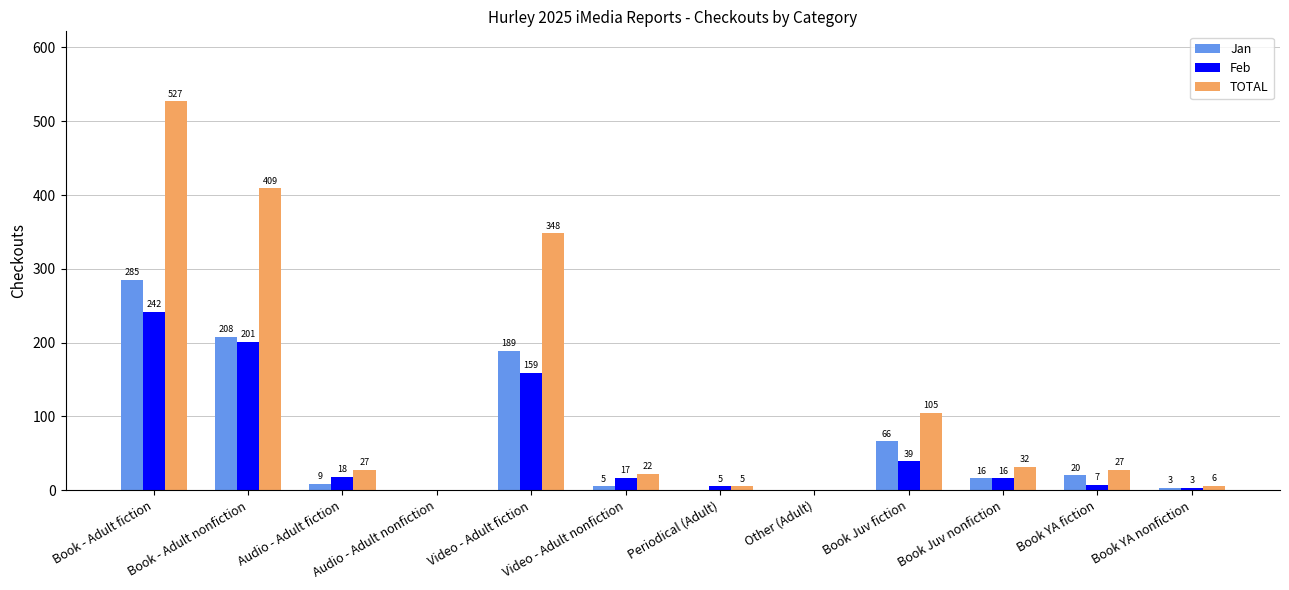

What is the average value of the Jan series?

67